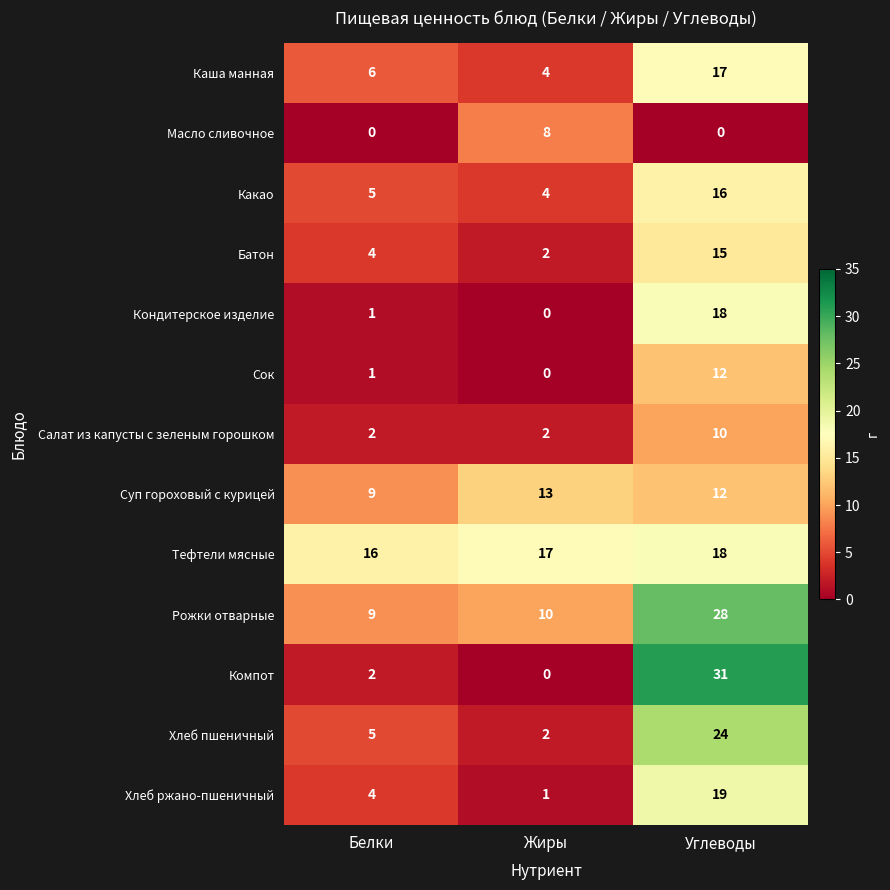

At which category does the chart reach its peak across all series?

Углеводы